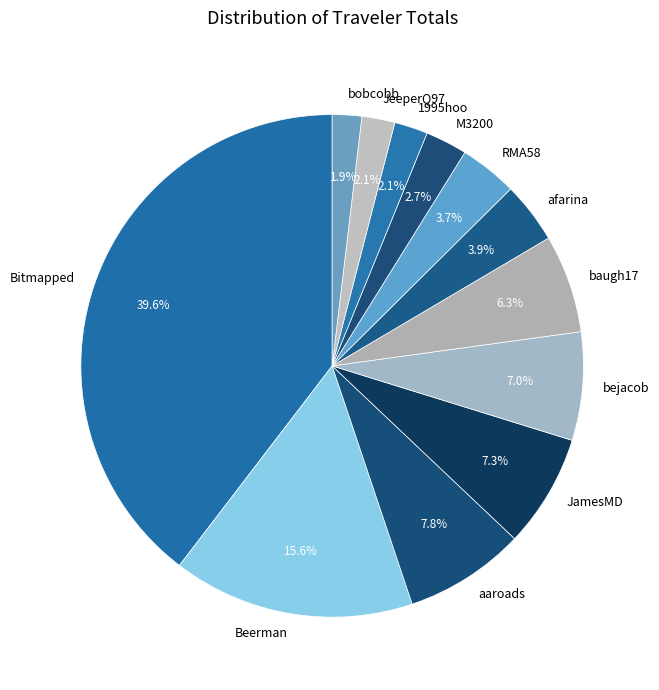

Which has a higher value, Beerman or 1995hoo?

Beerman